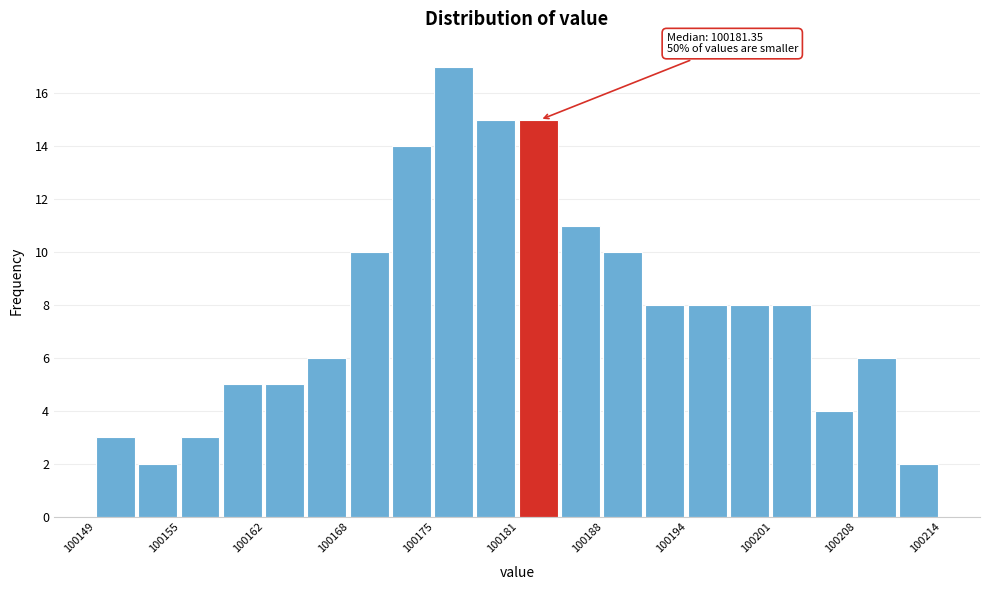

Read against the x-axis, roughly where is the centre of the tallest bar?

100176